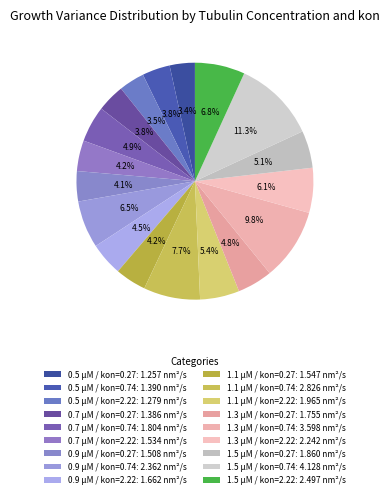

Does 1.3 μM / kon=0.74 account for over 50% of the chart?

No